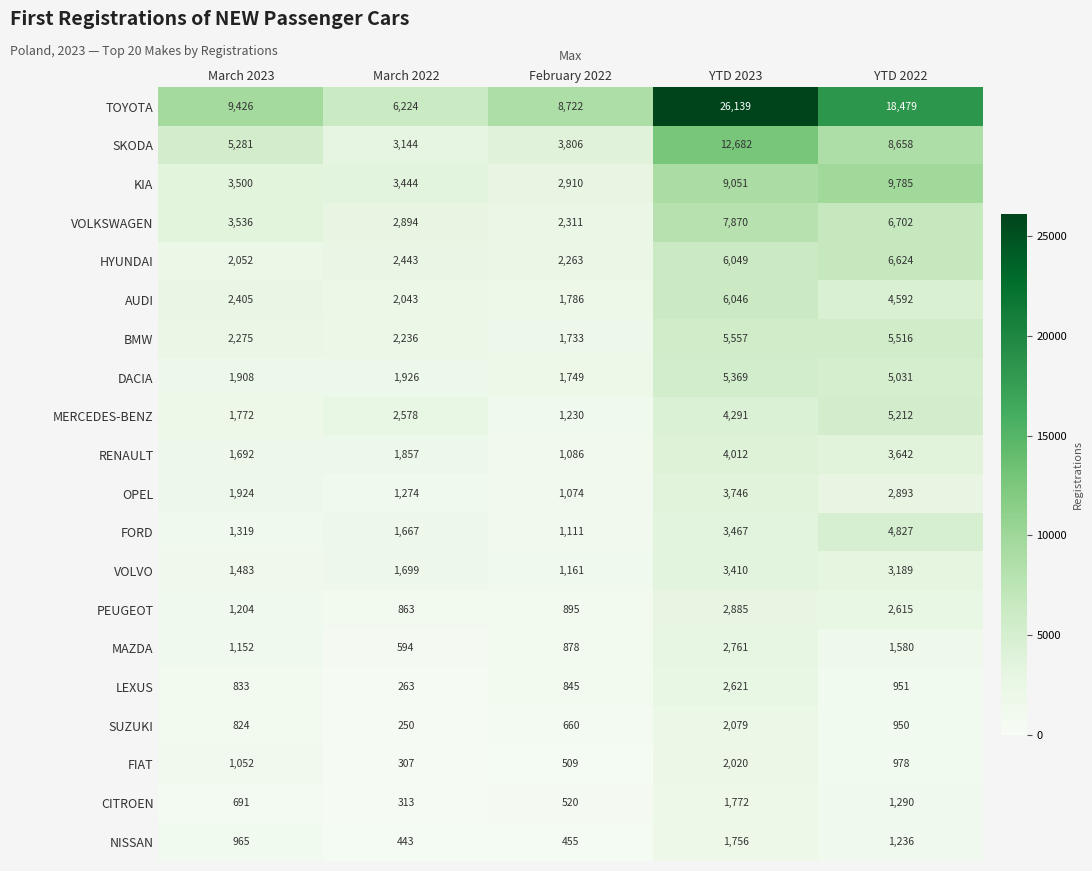

Rank the series by their maximum value, from highest to lowest.

TOYOTA, SKODA, KIA, VOLKSWAGEN, HYUNDAI, AUDI, BMW, DACIA, MERCEDES-BENZ, FORD, RENAULT, OPEL, VOLVO, PEUGEOT, MAZDA, LEXUS, SUZUKI, FIAT, CITROEN, NISSAN